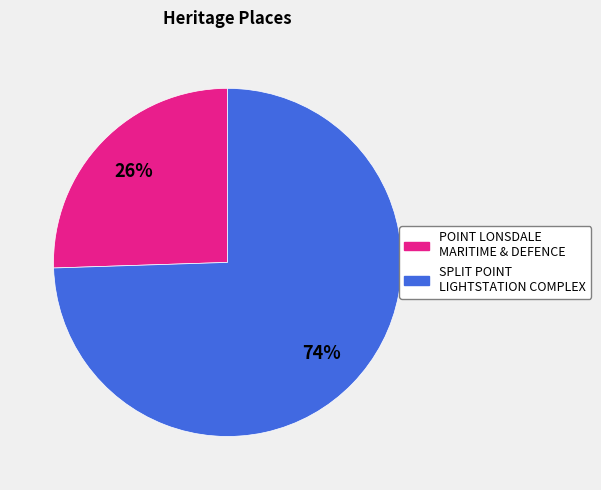

Is there a majority slice in this chart?

Yes